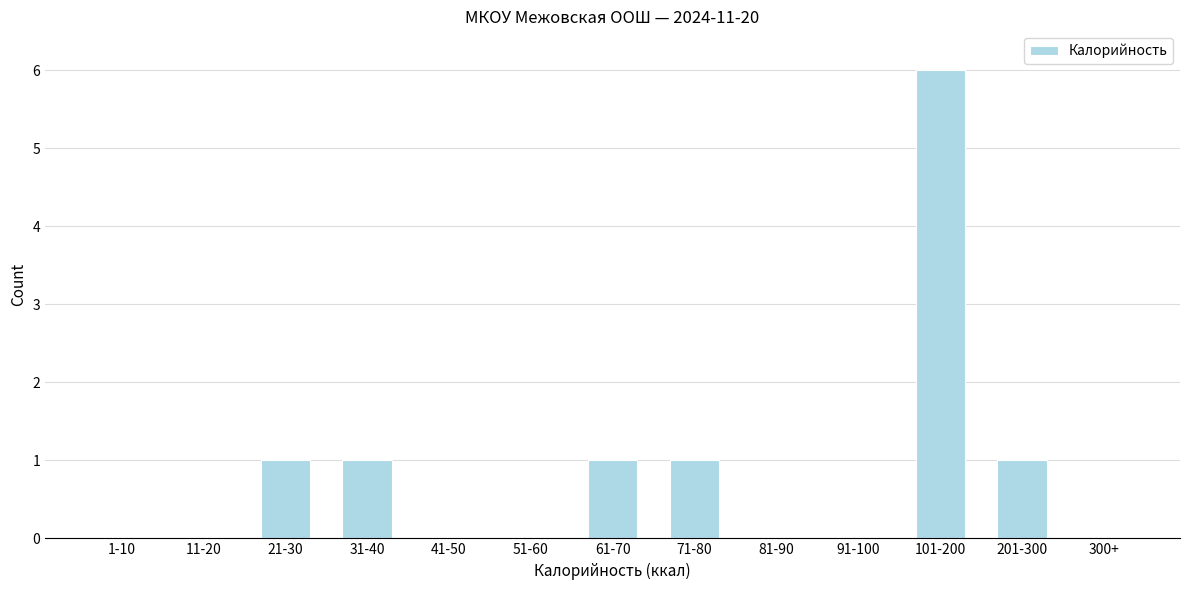

Reading left to right, transcribe all the data shown in this chart.

1-10=0	11-20=0	21-30=1	31-40=1	41-50=0	51-60=0	61-70=1	71-80=1	81-90=0	91-100=0	101-200=6	201-300=1	300+=0